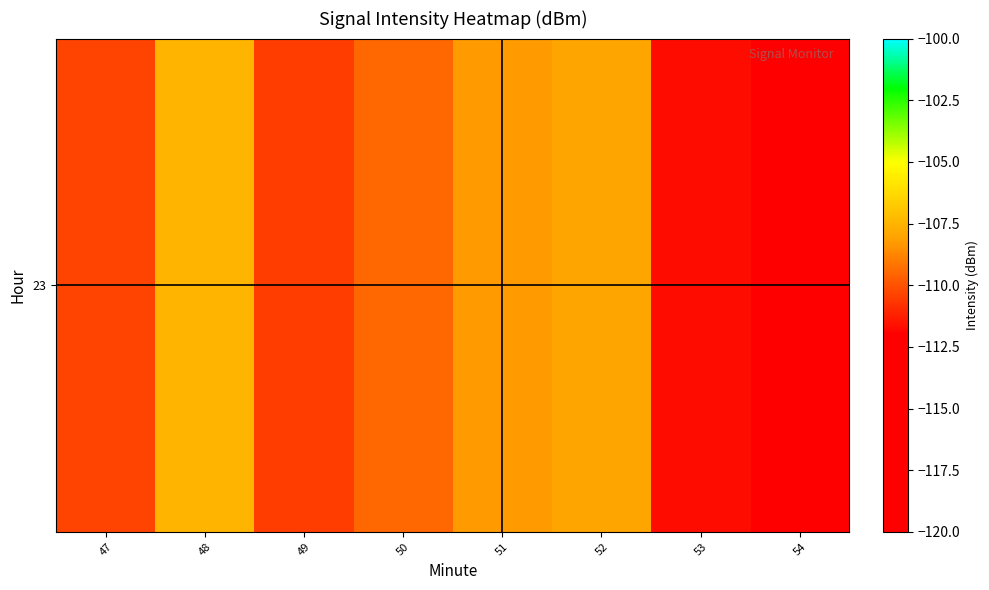

What is the maximum value shown in the chart?

-107.5